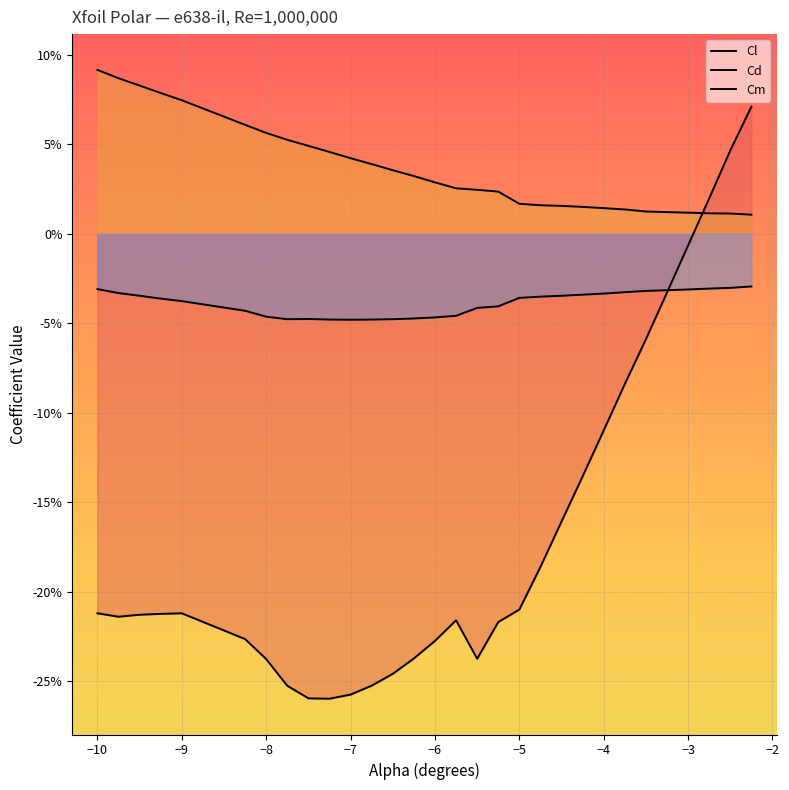

Does the chart display data point markers on the line(s)?

No